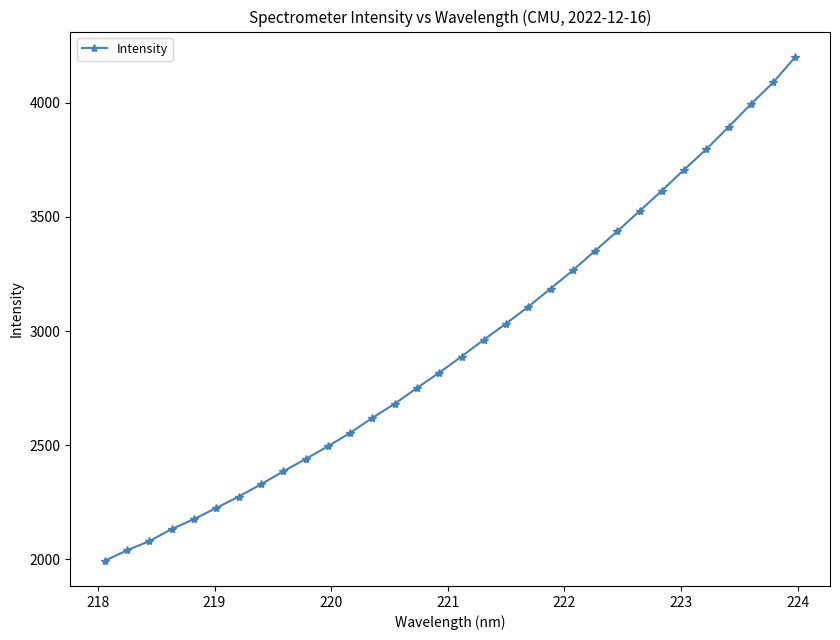

What is the smallest value displayed?

1992.9